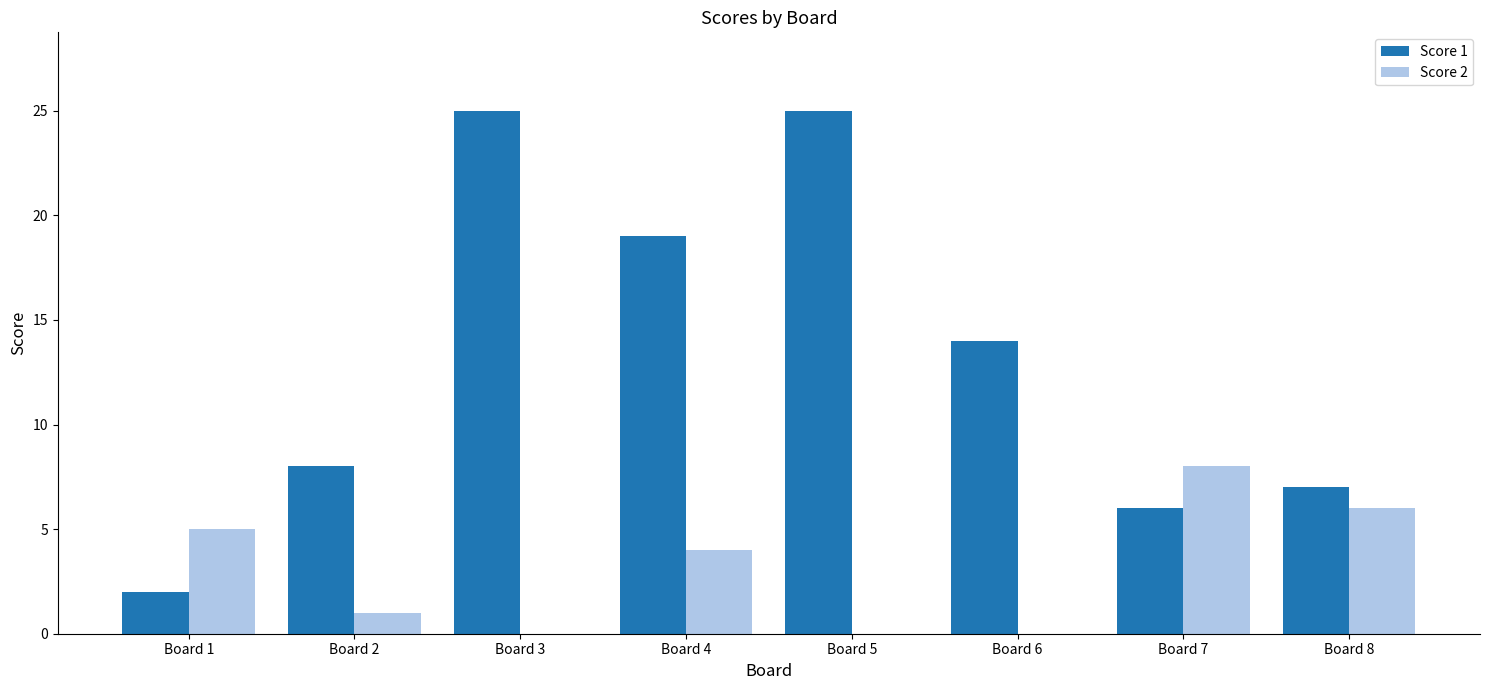

Count the number of categories in the chart.

8